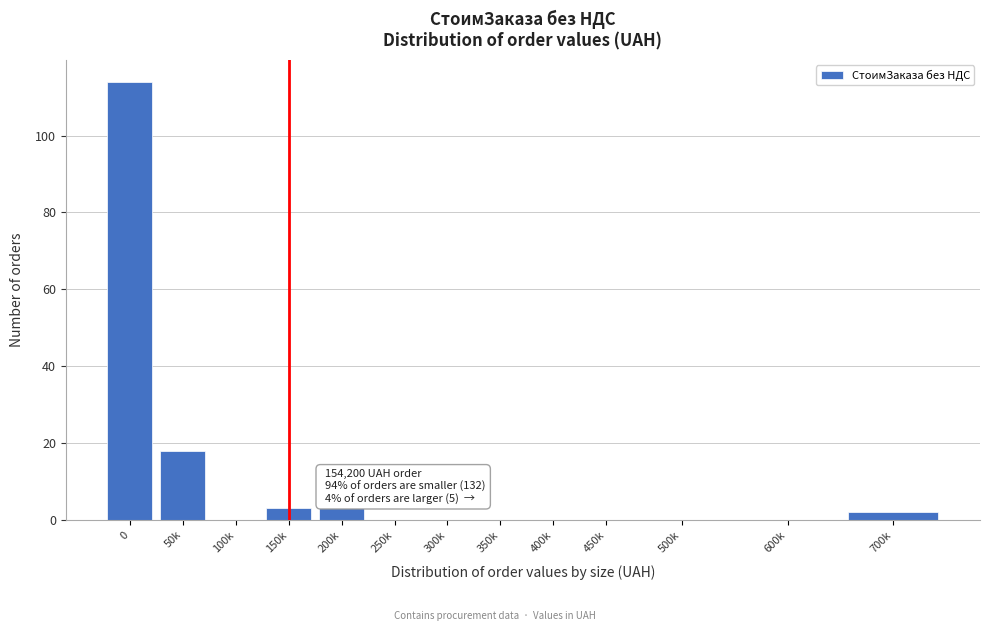

Reading left to right, extract all data points from this chart.

0=114	50k=18	100k=0	150k=3	200k=3	250k=0	300k=0	350k=0	400k=0	450k=0	500k=0	600k=0	700k=2